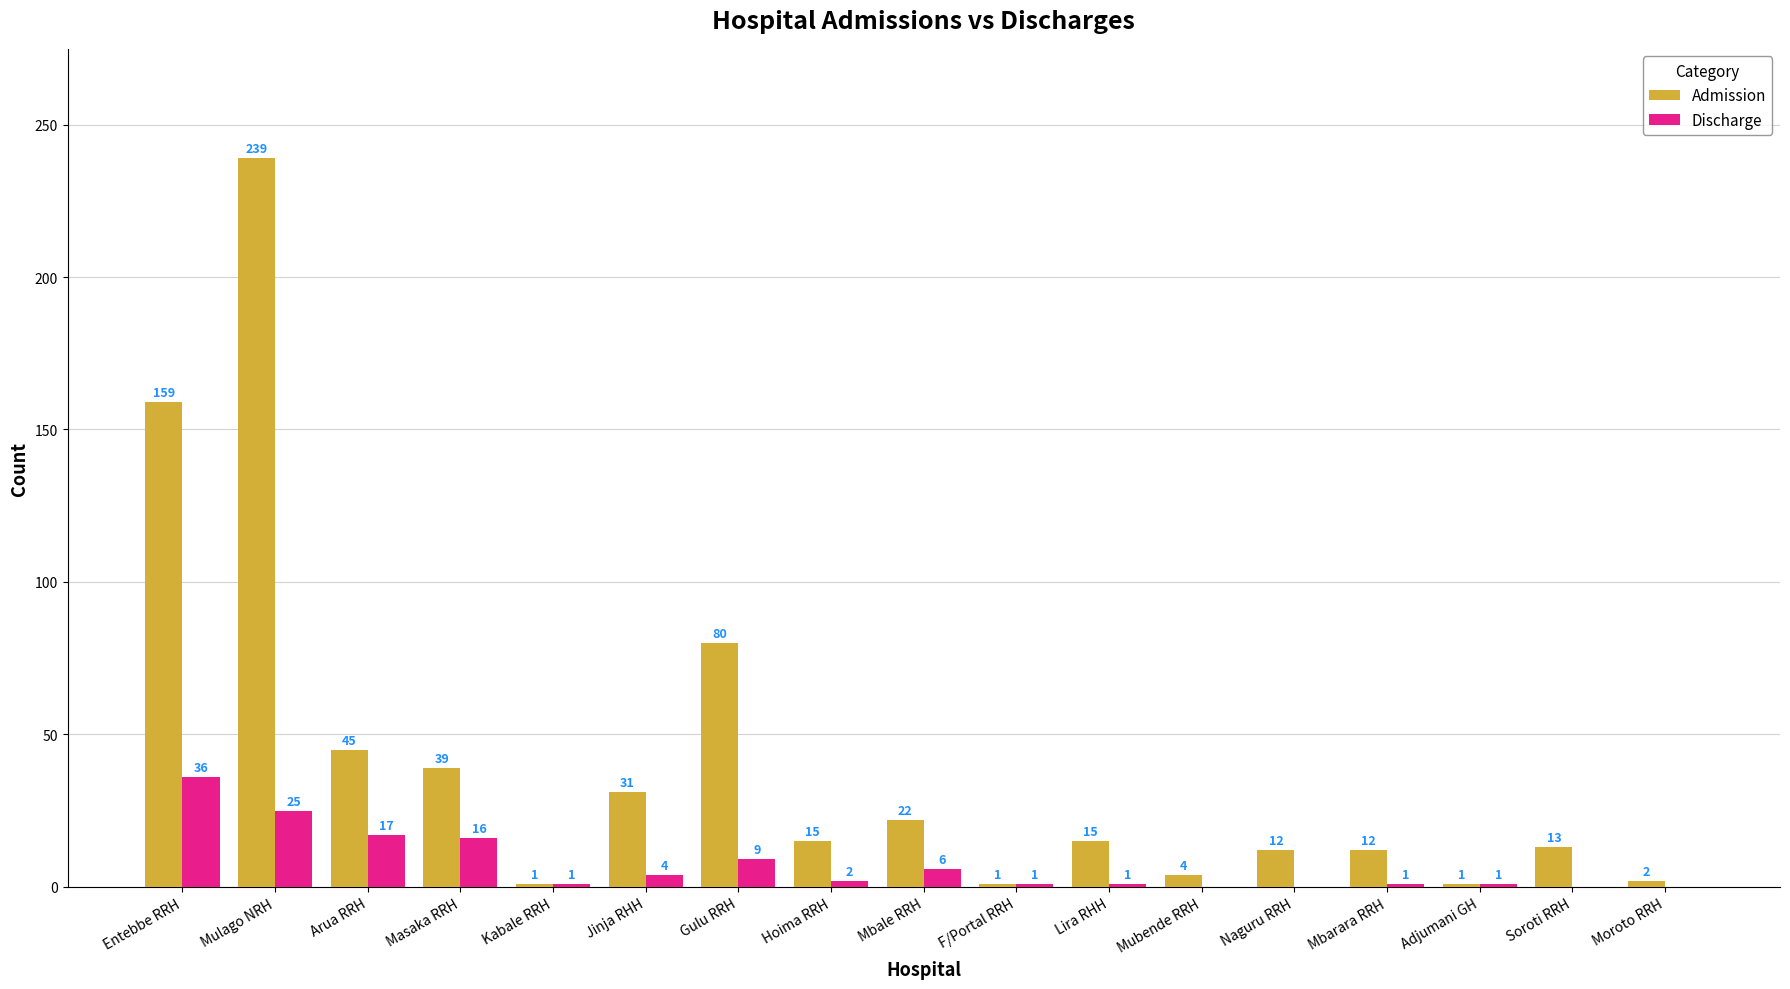

What is the total value across all series at Mbale RRH?

28